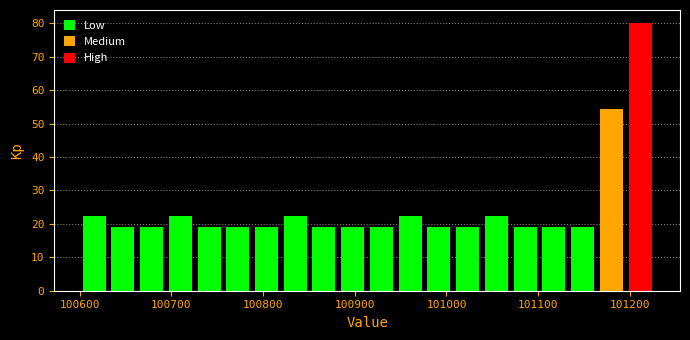

Read against the x-axis, roughly where is the centre of the tallest bar?

101210